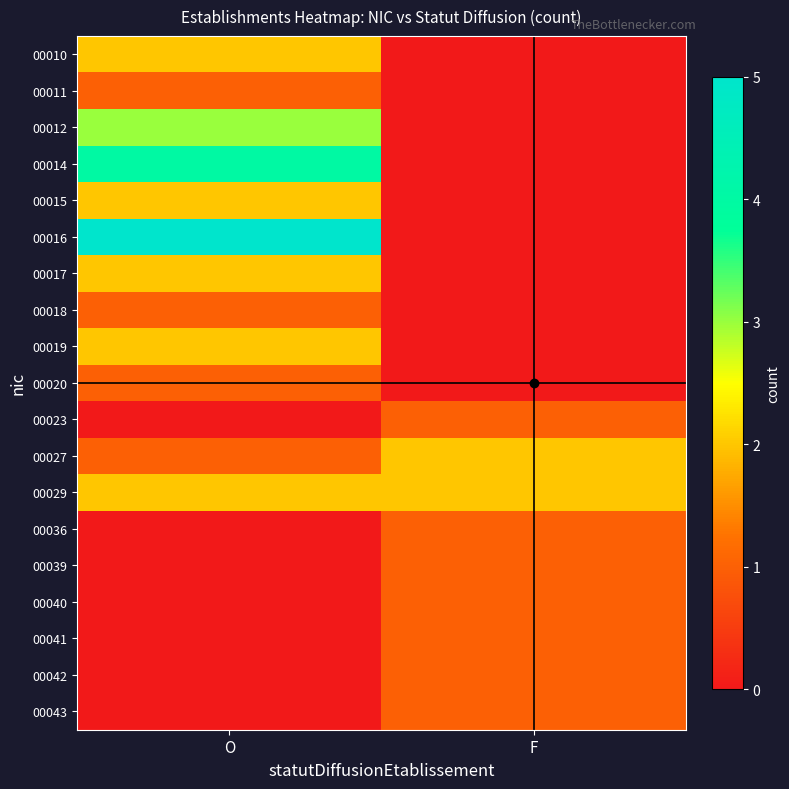

At how many categories does at least one series exceed 4?

1